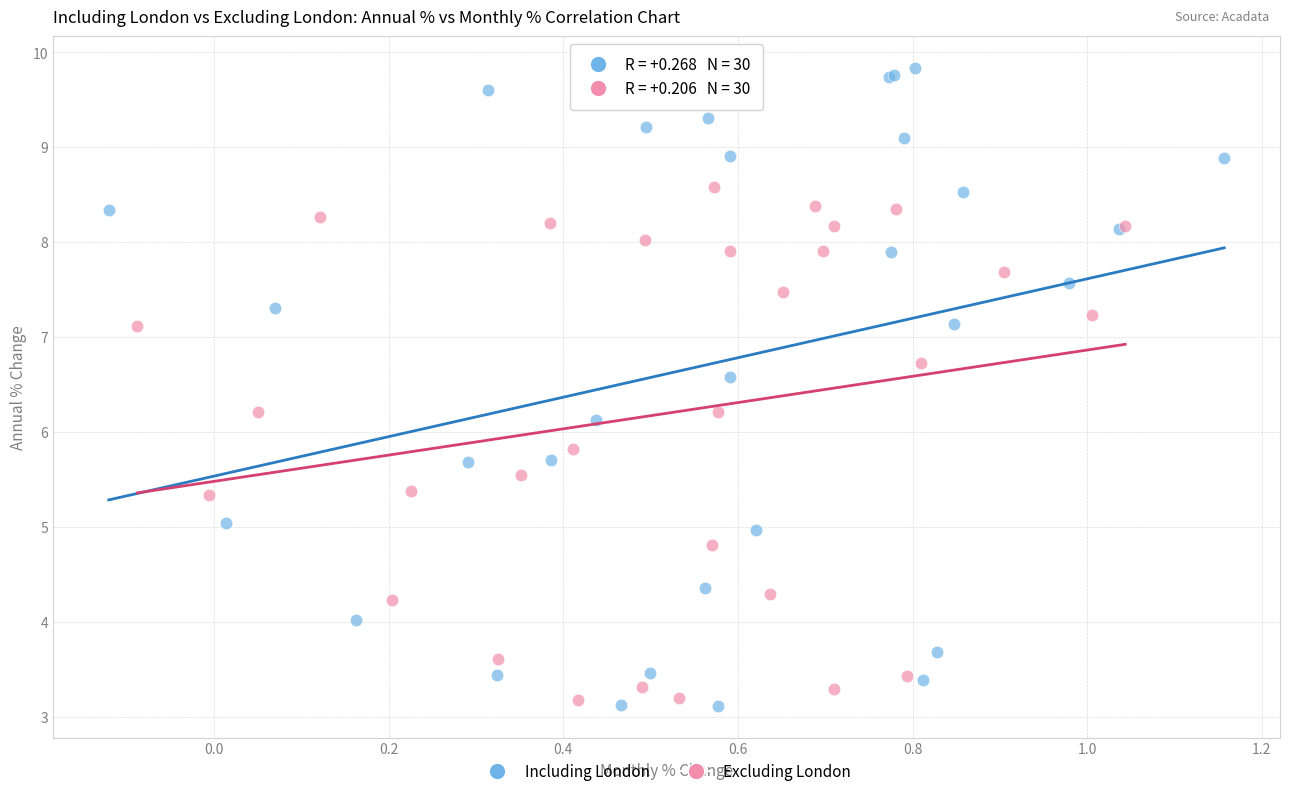

Which series has the widest spread of Y values?

Including London